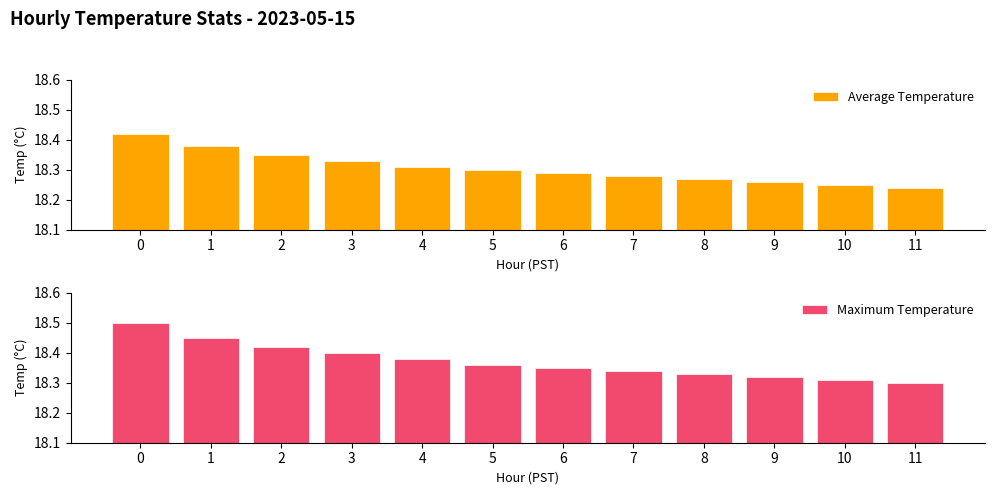

What is the value of the Maximum Temperature bar at the 11th from the left?

18.3